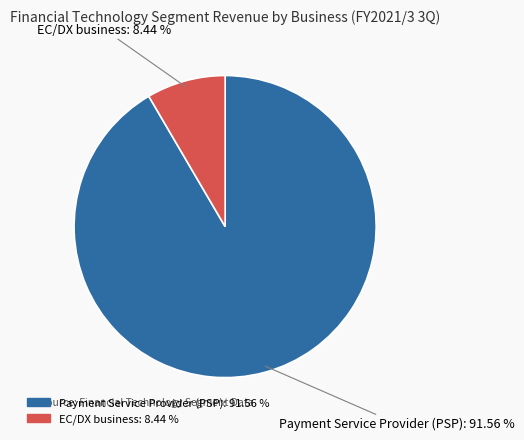

Combined, what portion of the pie is Payment Service Provider (PSP) and EC/DX business?

100.0%